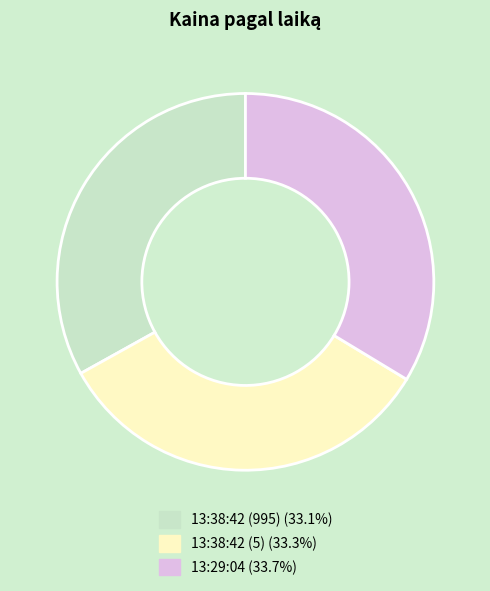

Do 13:38:42 (5) and 13:38:42 (995) together represent more than half of the pie?

Yes